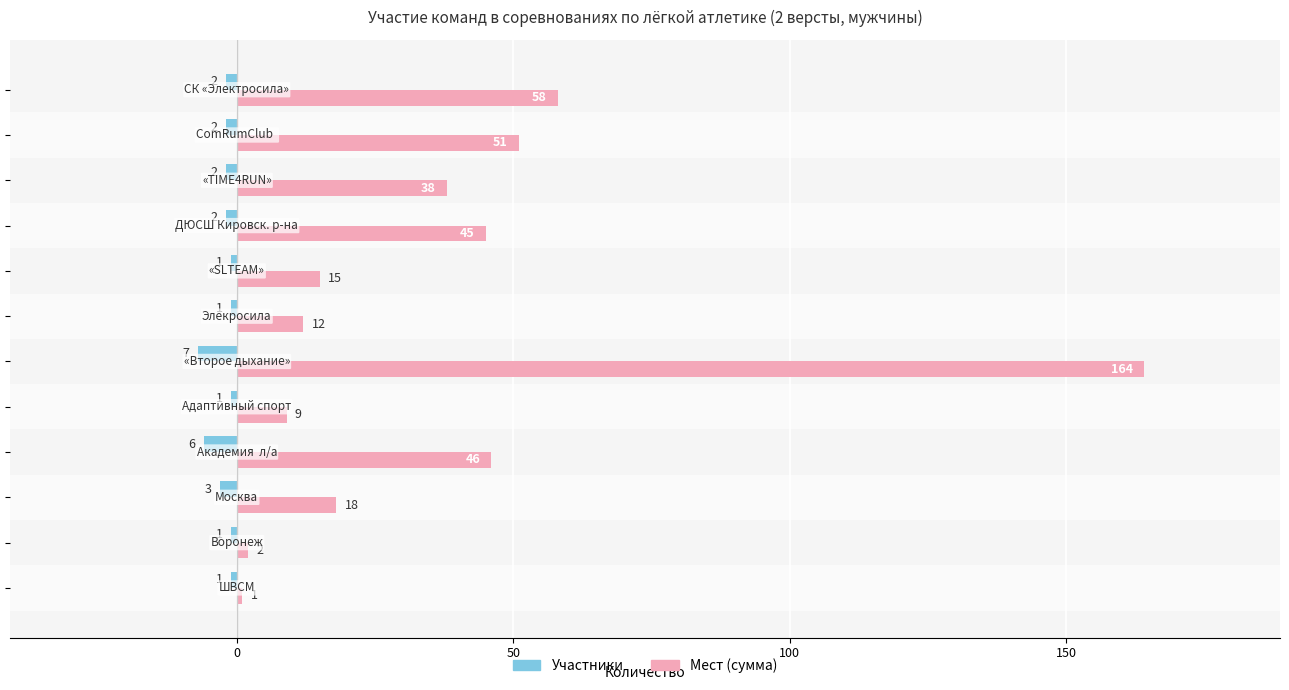

Rank the series by their average value, from highest to lowest.

Мест (сумма), Участники